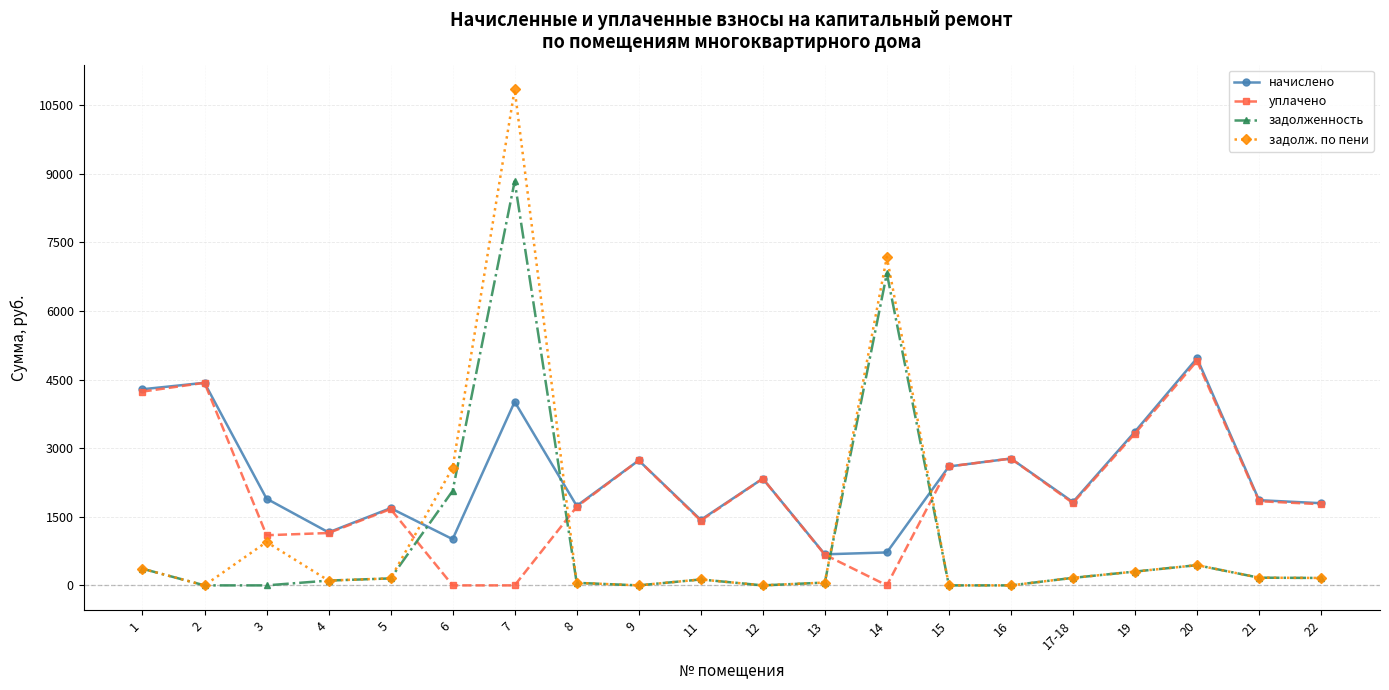

What is the label of the 20th point from the right?

1